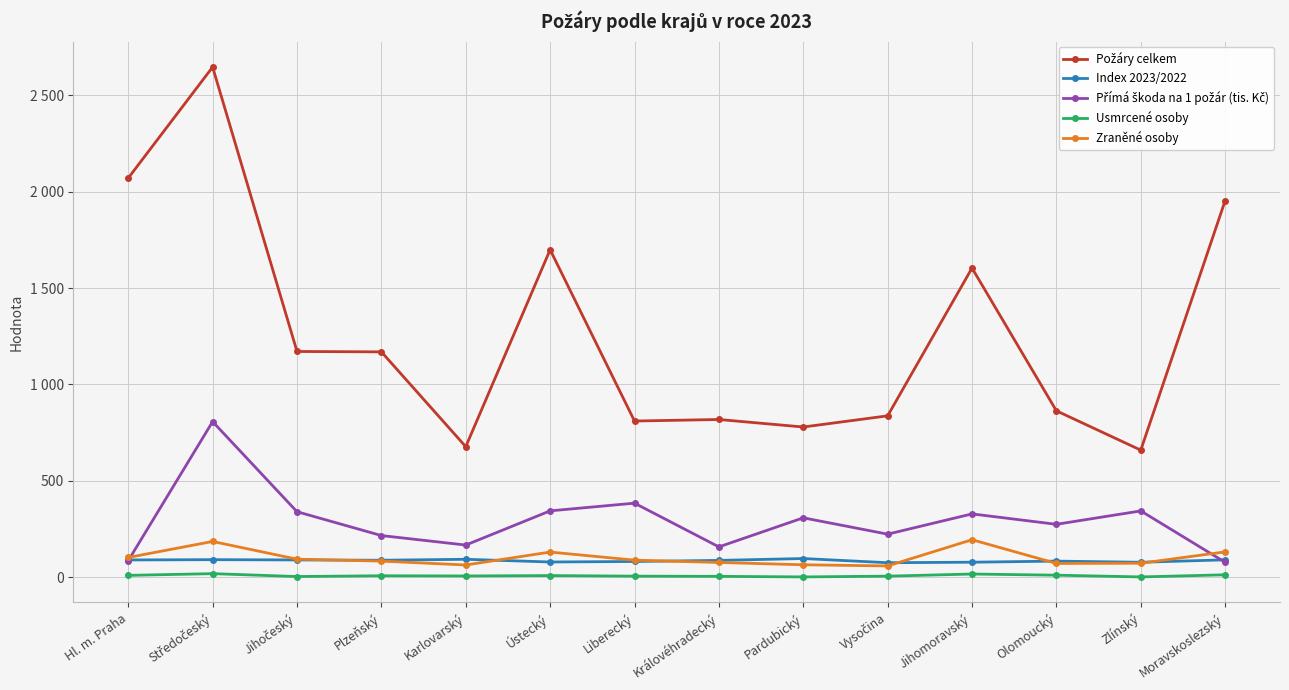

Does the chart have visible grid lines?

Yes